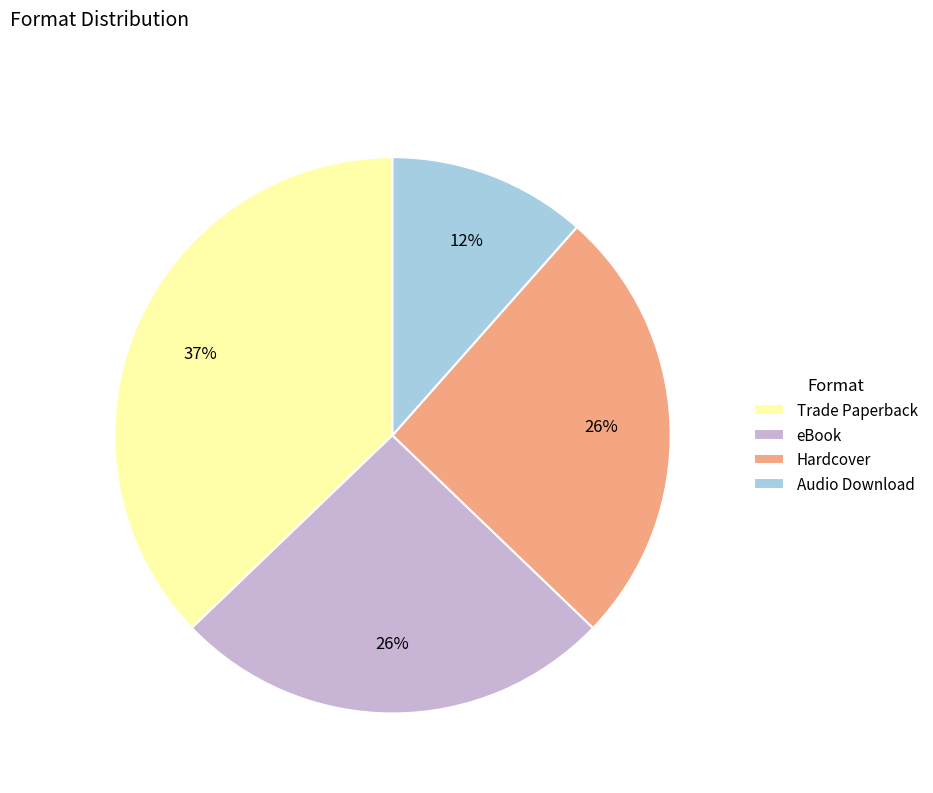

How many slices are in this pie chart?

4